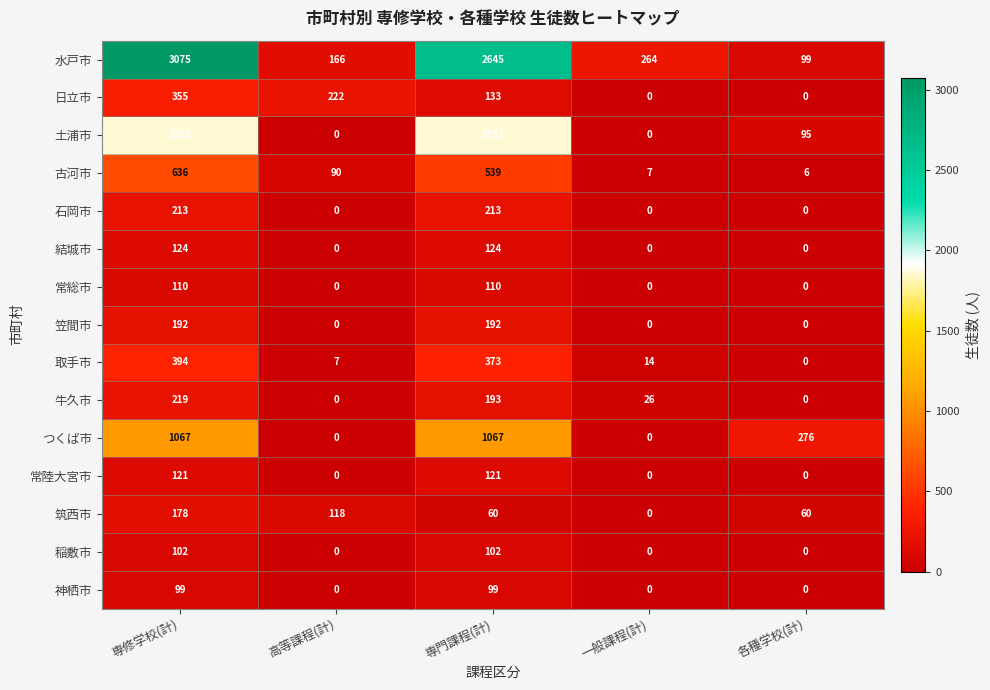

What is the difference between the highest and lowest values at 各種学校(計)?

276